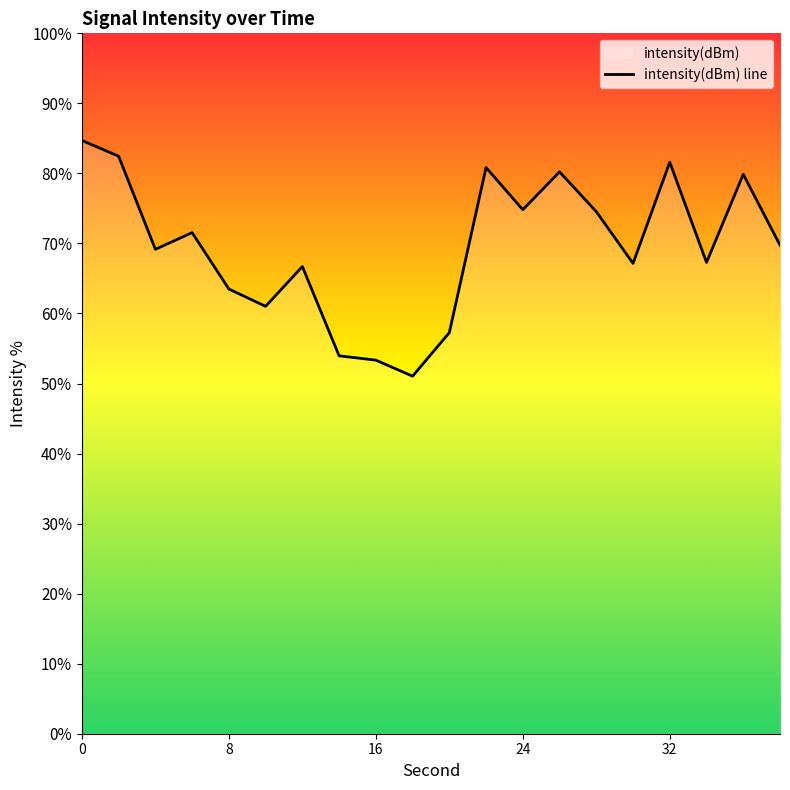

Where is the data nearest to the value -122?

38